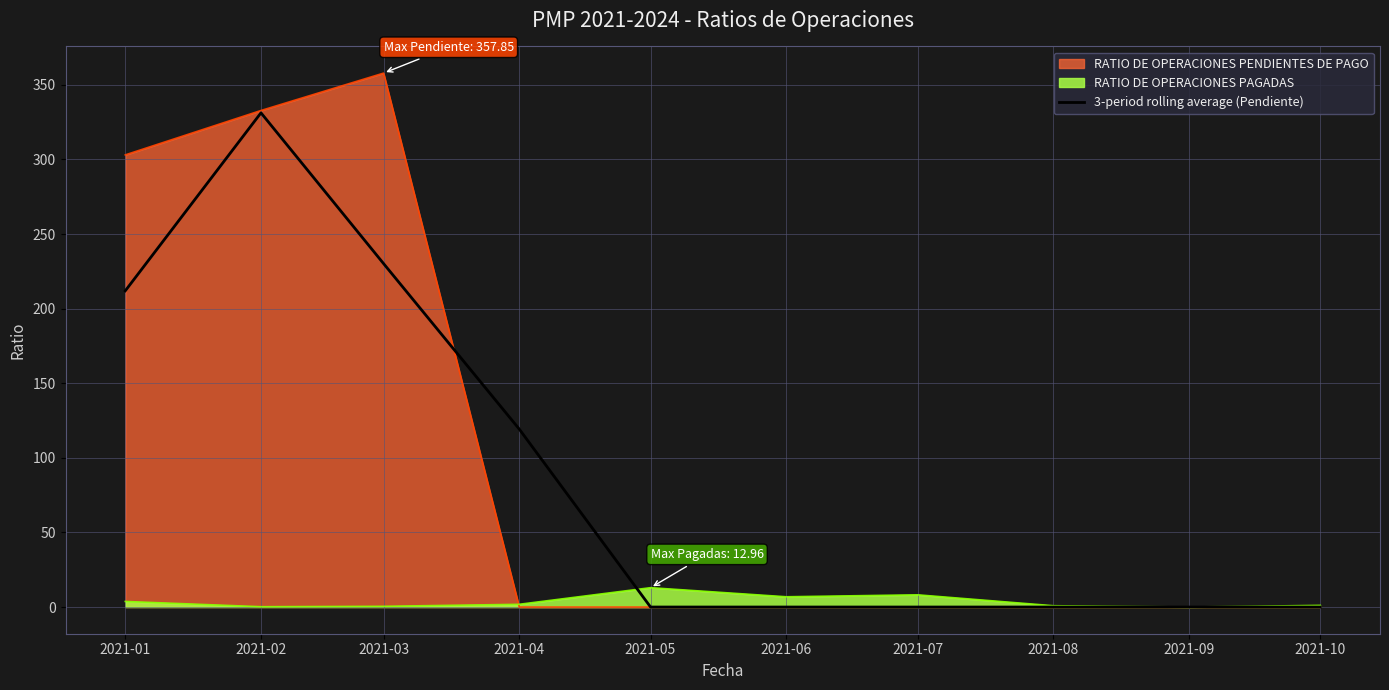

List the series in order of their peak value, highest first.

RATIO DE OPERACIONES PENDIENTES DE PAGO, 3-period rolling average (Pendiente), RATIO DE OPERACIONES PAGADAS